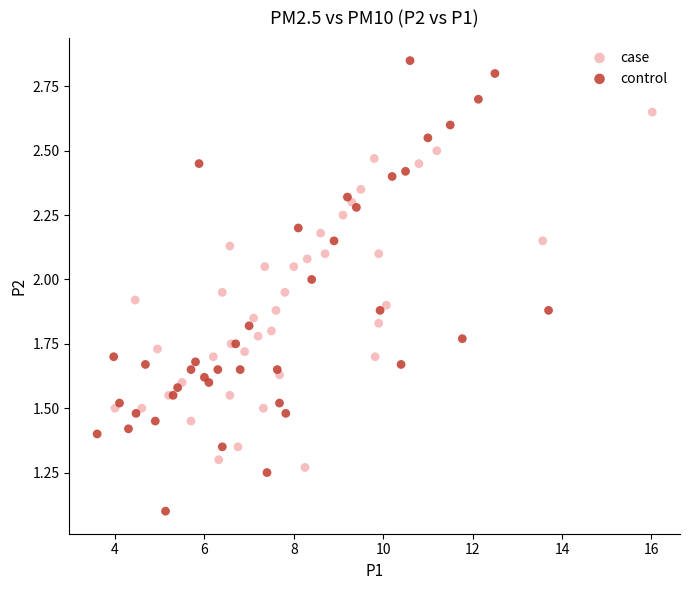

Which series contains the highest Y value?

control